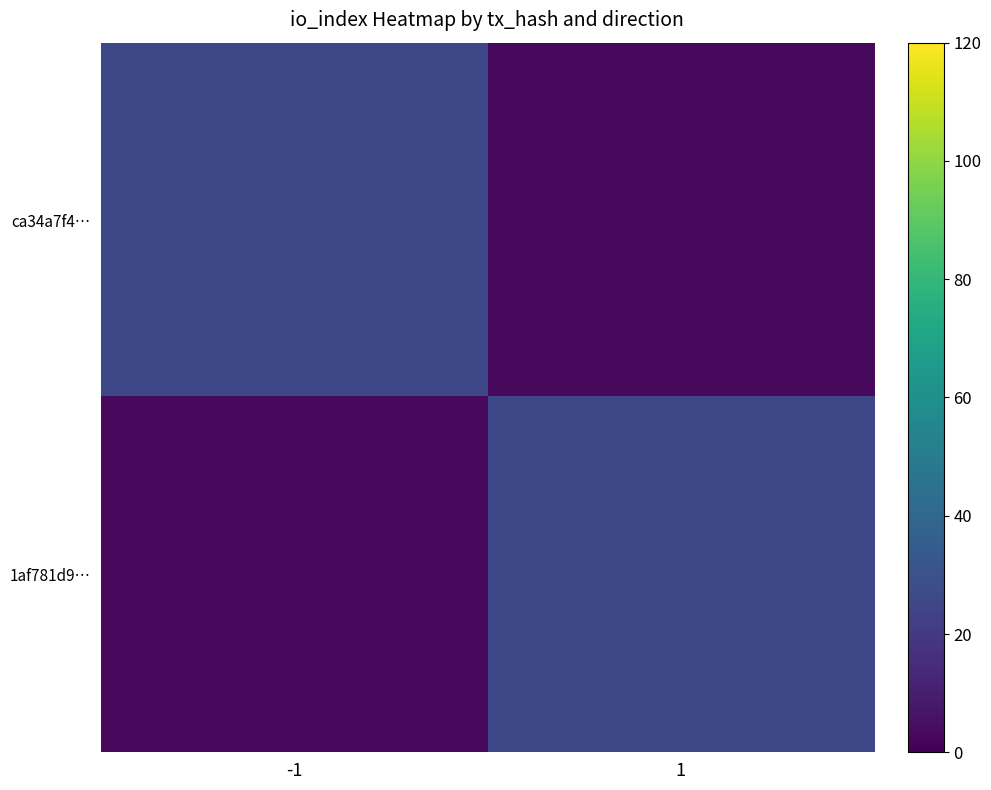

At how many categories does at least one series exceed 18?

2